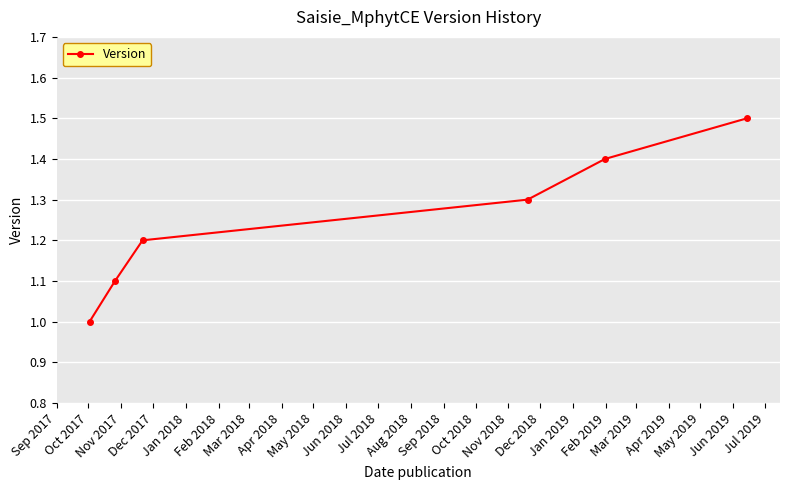

Reading left to right, transcribe all the data shown in this chart.

1.0	1.1	1.2	1.3	1.4	1.5